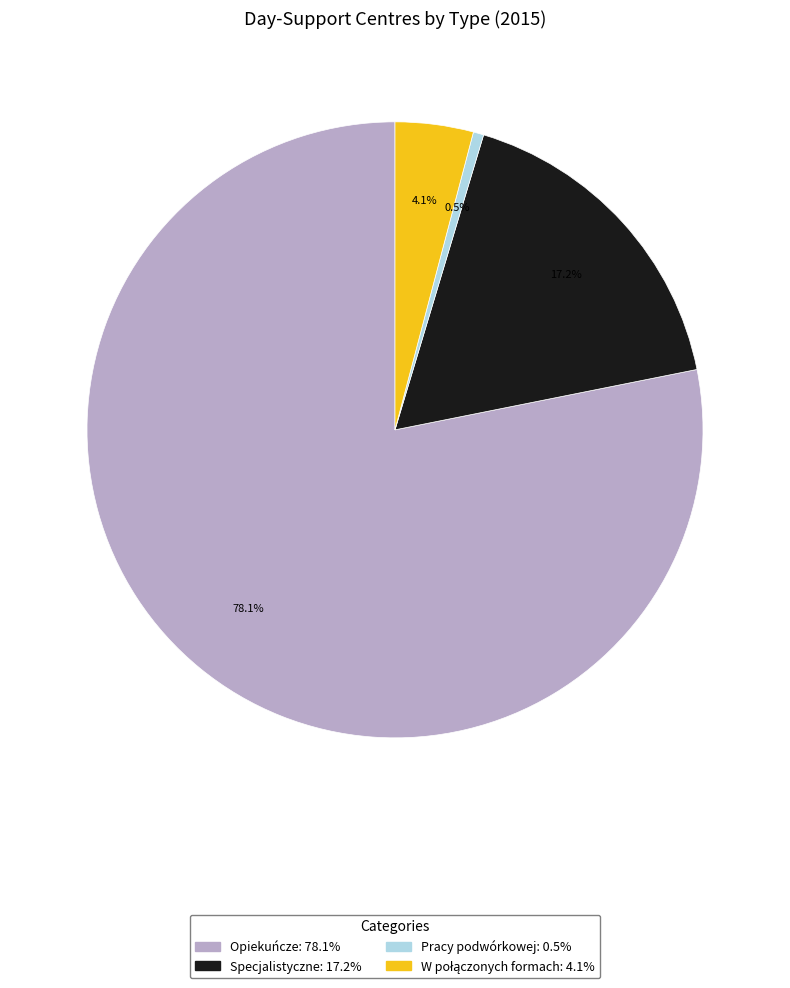

Does Pracy podwórkowej represent more than half of the total?

No